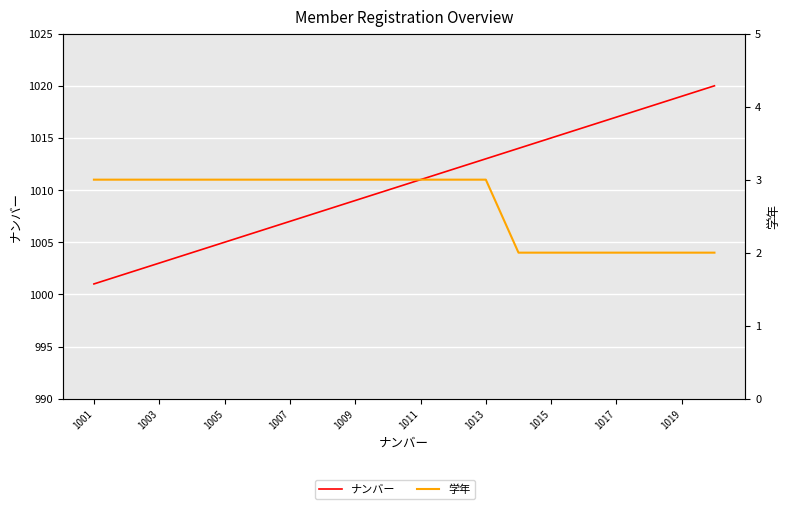

True or false: ナンバー and 学年 cross at least once.

False